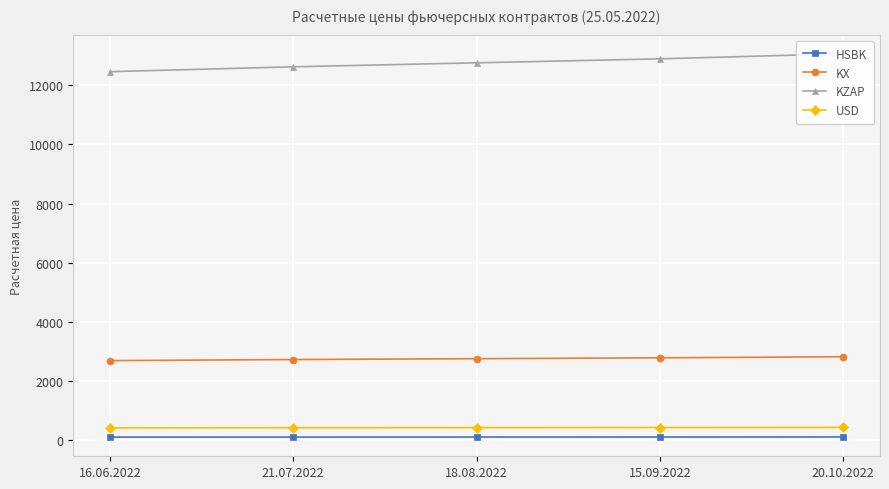

Count the number of data series in this chart.

4